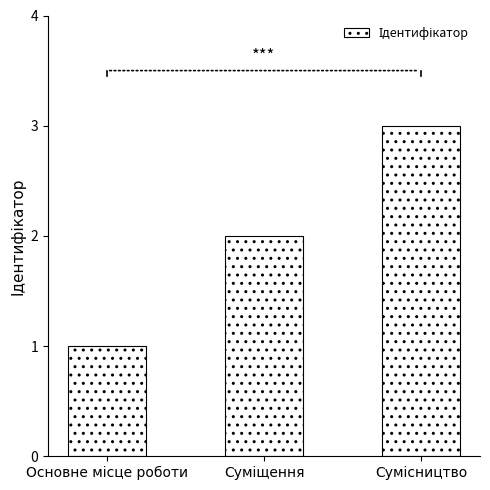

Does the chart contain any negative values?

No